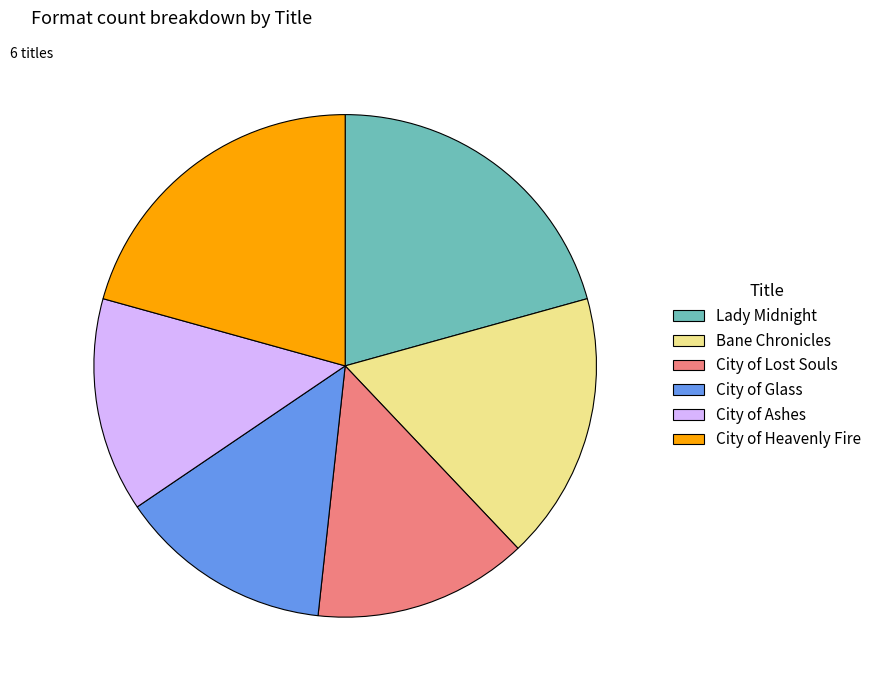

Combined, do City of Lost Souls and City of Glass account for over 50%?

No